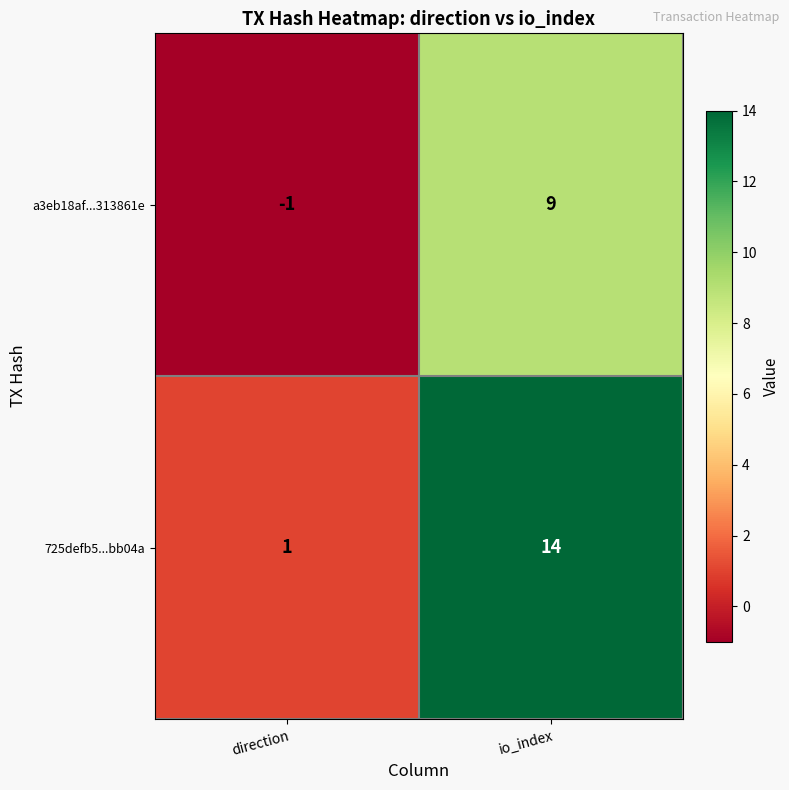

True or false: 725defb5...bb04a has a value of 5 at io_index.

False